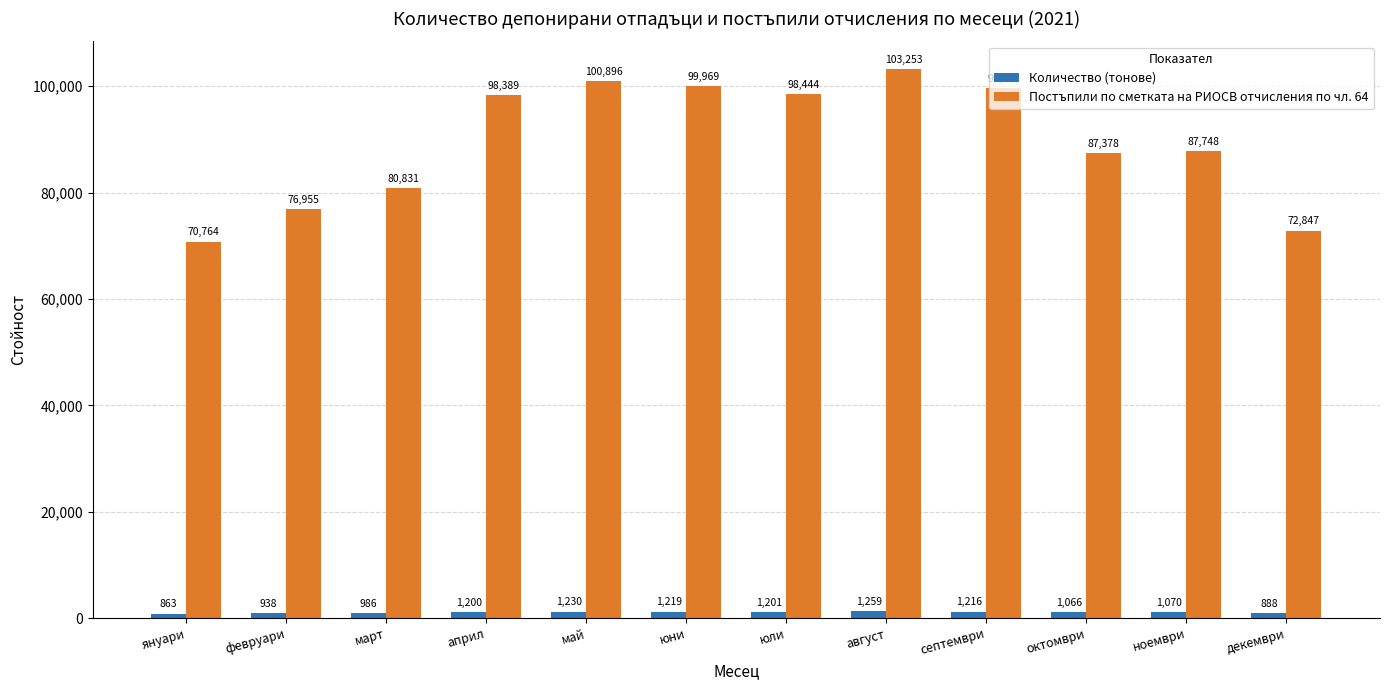

Is the value of Количество (тонове) at октомври greater than the value of Постъпили по сметката на РИОСВ отчисления по чл. 64 at май?

No